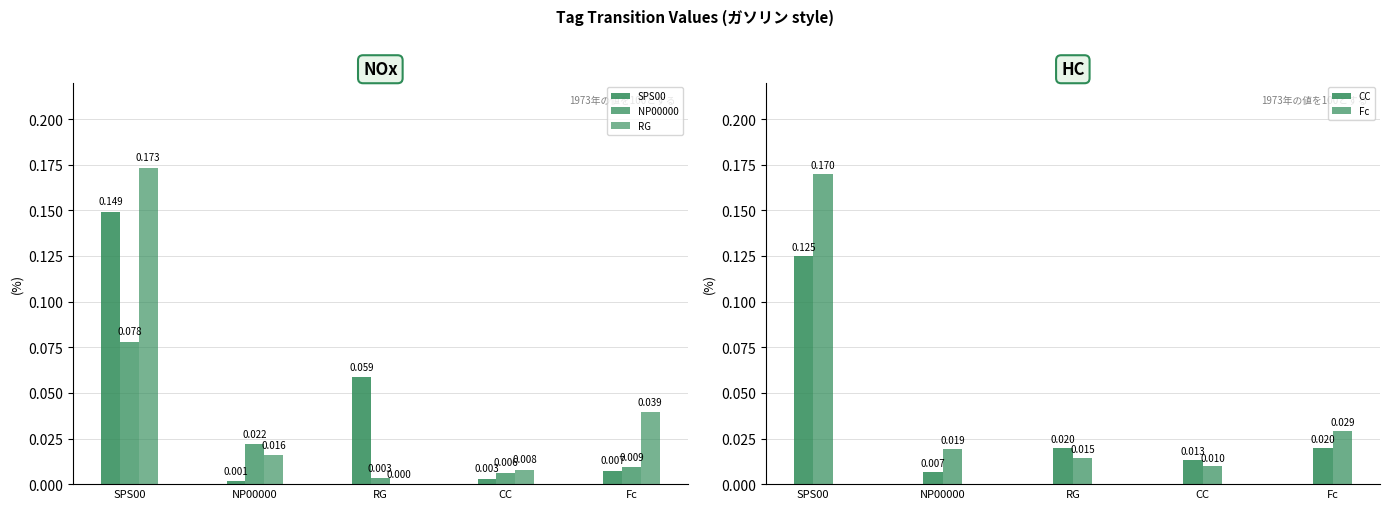

Rank the categories by RG value from lowest to highest.

RG, CC, NP00000, Fc, SPS00